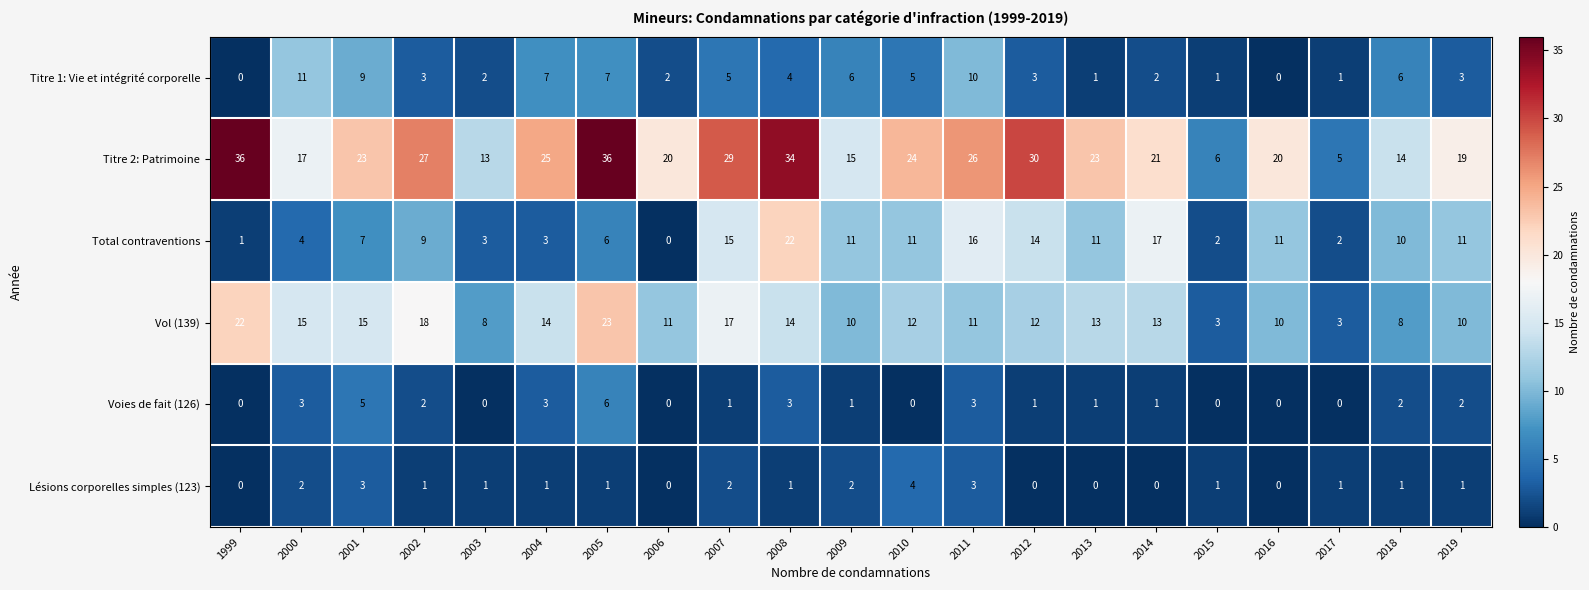

What is the average value of the Vol (139) series?

12